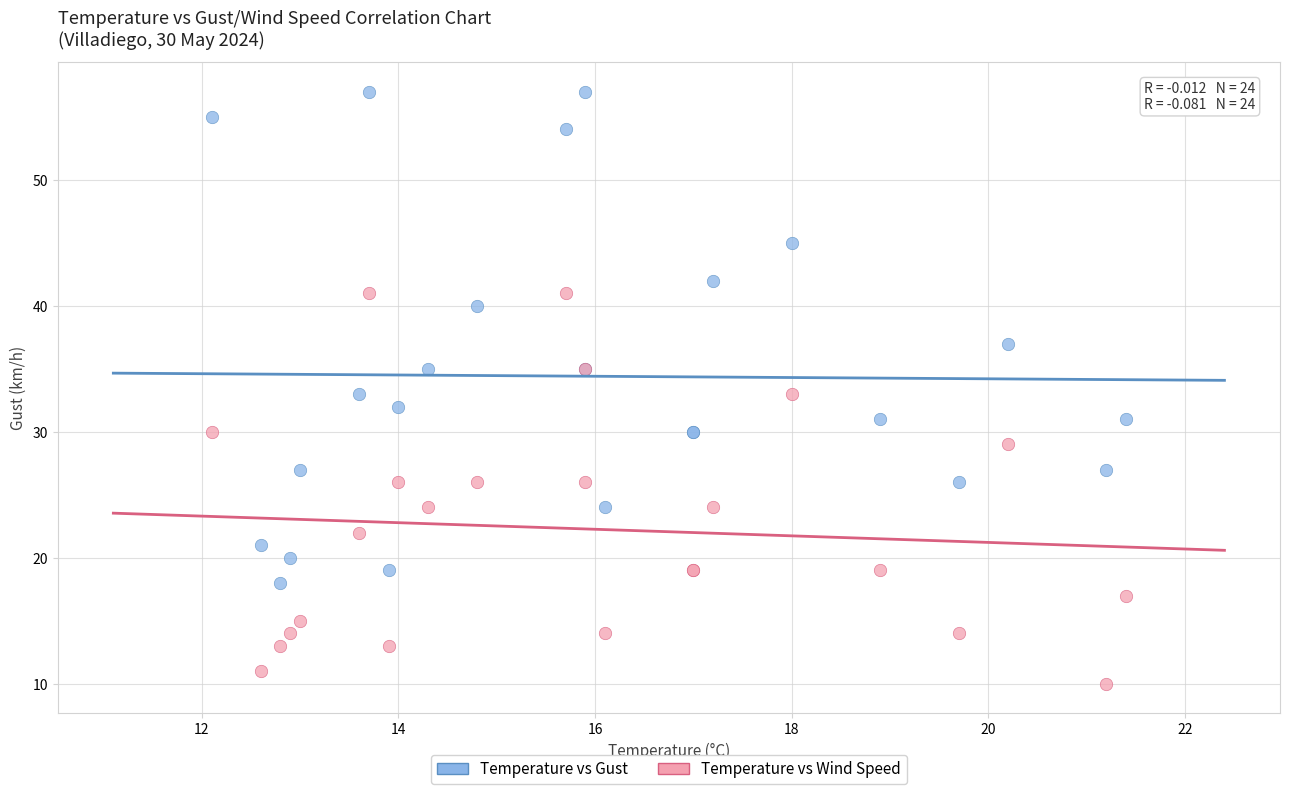

Which series reaches the minimum Y coordinate?

Temperature vs Wind Speed